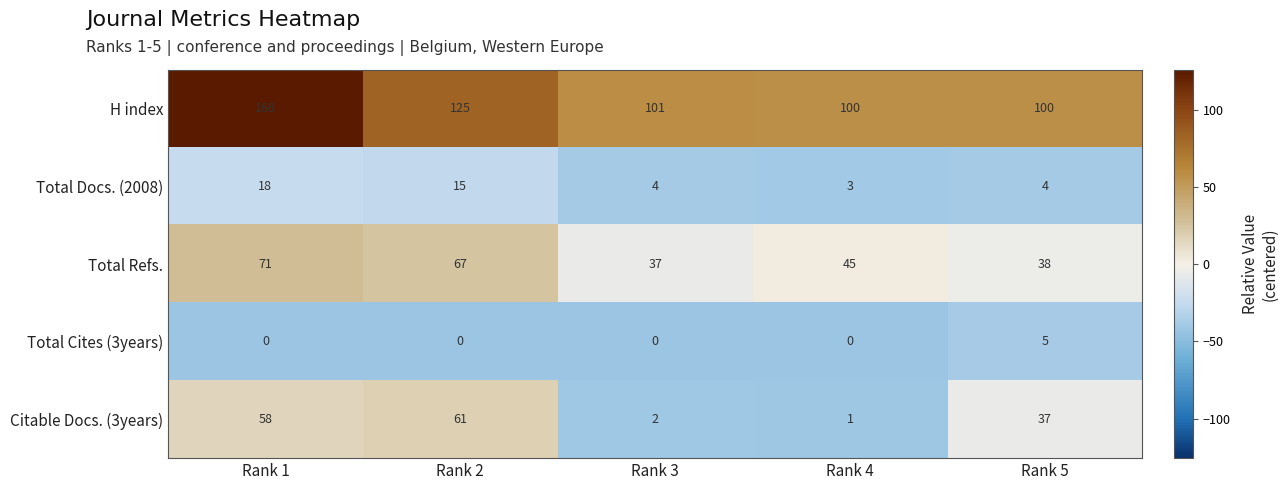

The H index series shows 168 at Rank 1. True or false?

True